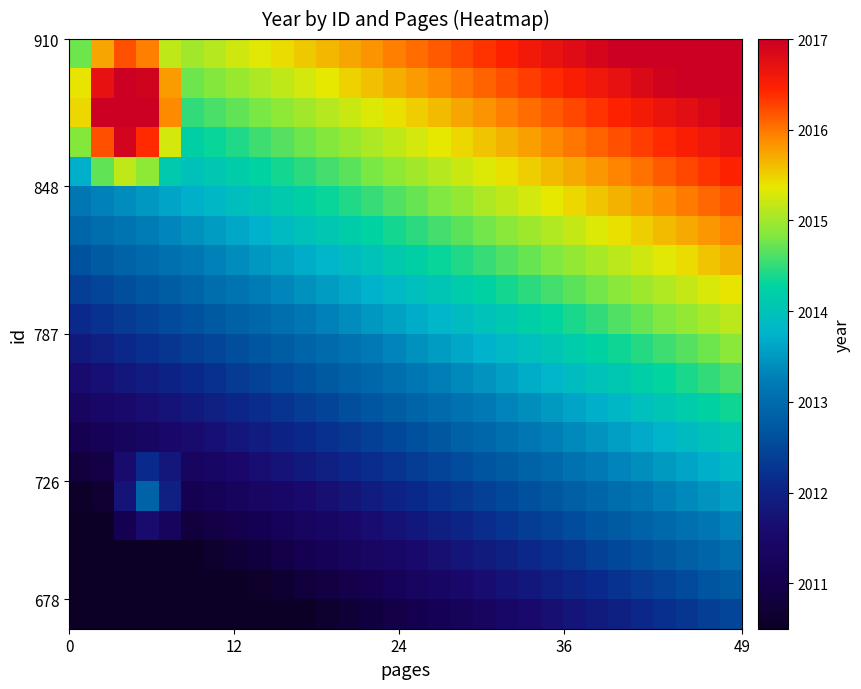

What is the maximum value shown in the chart?

2018.7